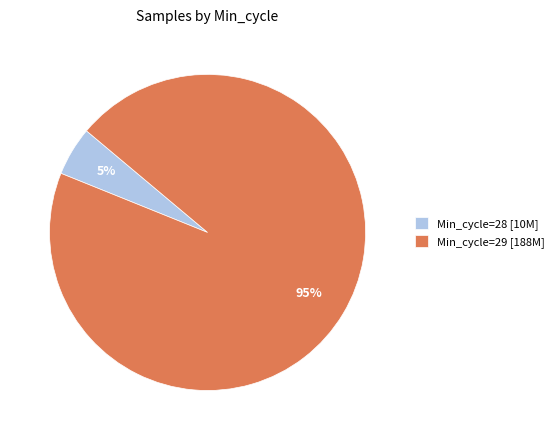

How many segments does this pie chart have?

2